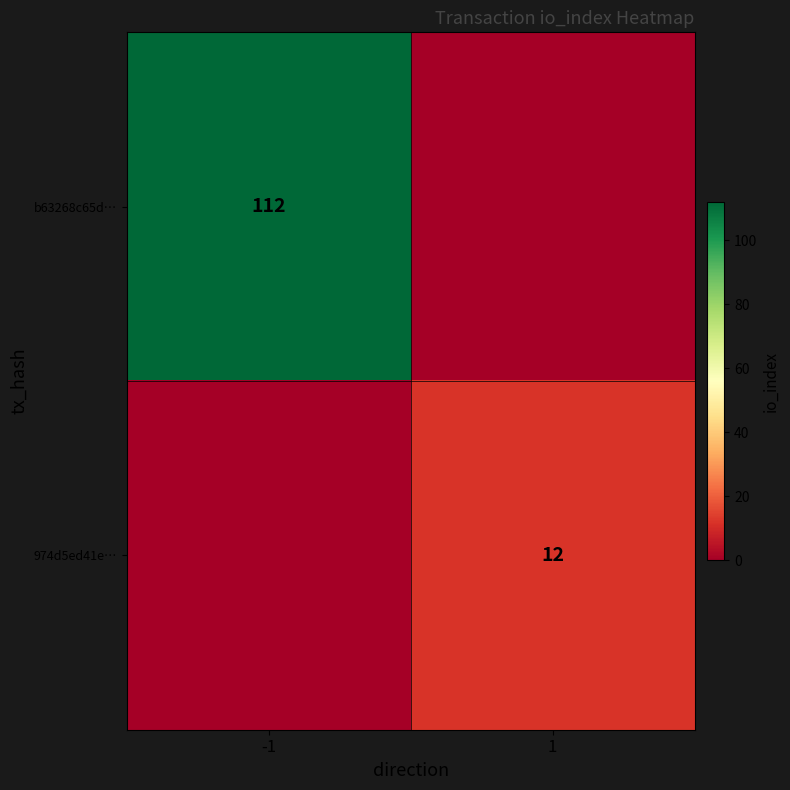

At how many categories does at least one series exceed 89?

1